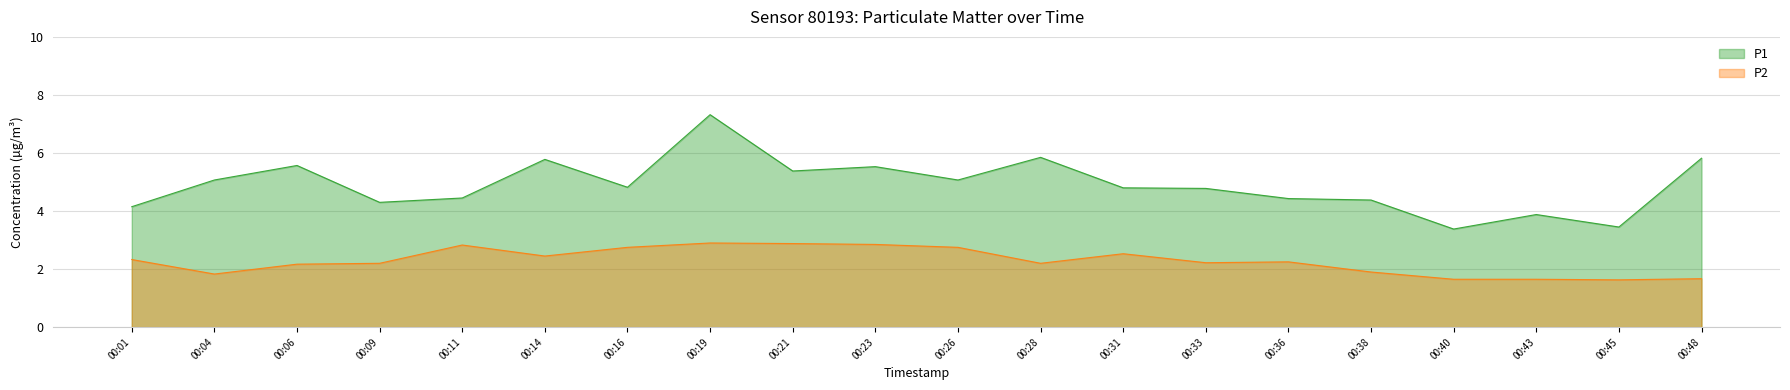

At which label does P2 reach its minimum?

00:45